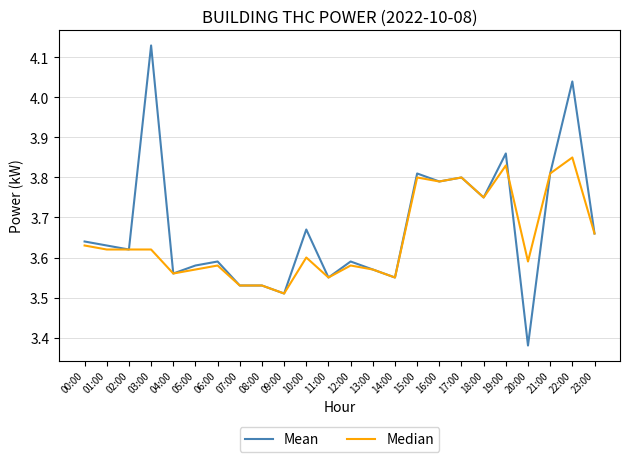

The value of Median at 00:00 is 3.6. True or false?

True